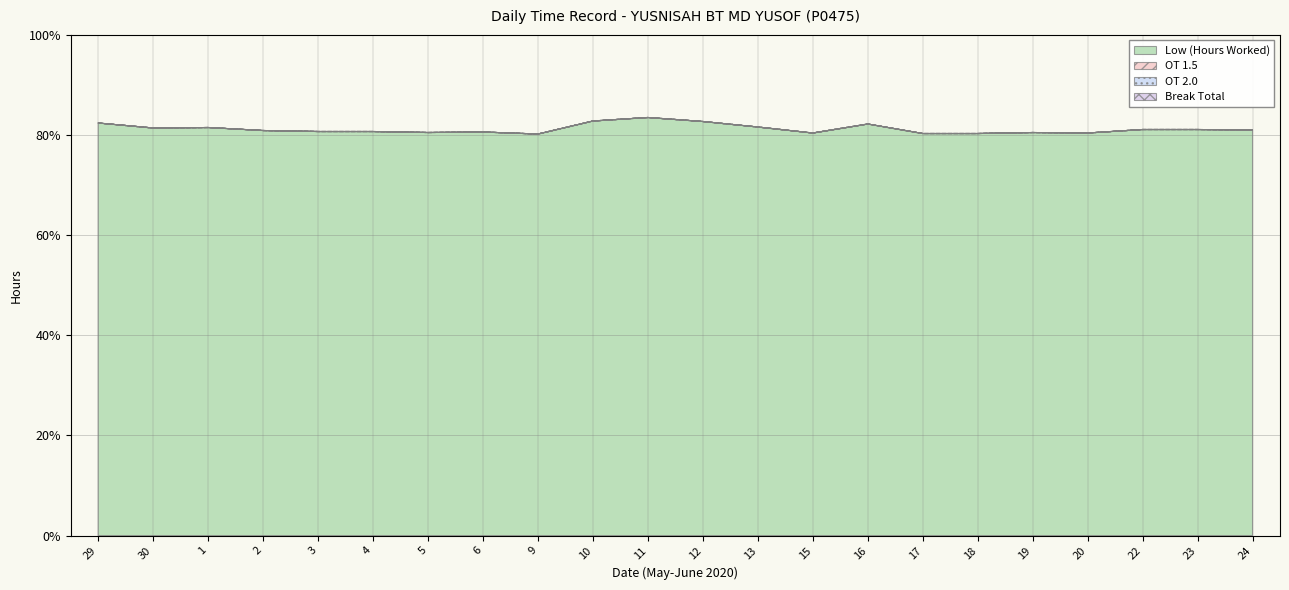

Reading left to right, extract all data points from this chart.

Low (Hours Worked): 8.2	8.1	8.2	8.1	8.1	8.1	8.1	8.1	8.0	8.3	8.3	8.3	8.2	8.0	8.2	8.0	8.0	8.1	8.0	8.1	8.1	8.1
OT 1.5: 0.0	0.0	0.0	0.0	0.0	0.0	0.0	0.0	0.0	0.0	0.0	0.0	0.0	0.0	0.0	0.0	0.0	0.0	0.0	0.0	0.0	0.0
OT 2.0: 0.0	0.0	0.0	0.0	0.0	0.0	0.0	0.0	0.0	0.0	0.0	0.0	0.0	0.0	0.0	0.0	0.0	0.0	0.0	0.0	0.0	0.0
Break Total: 0.0	0.0	0.0	0.0	0.0	0.0	0.0	0.0	0.0	0.0	0.0	0.0	0.0	0.0	0.0	0.0	0.0	0.0	0.0	0.0	0.0	0.0